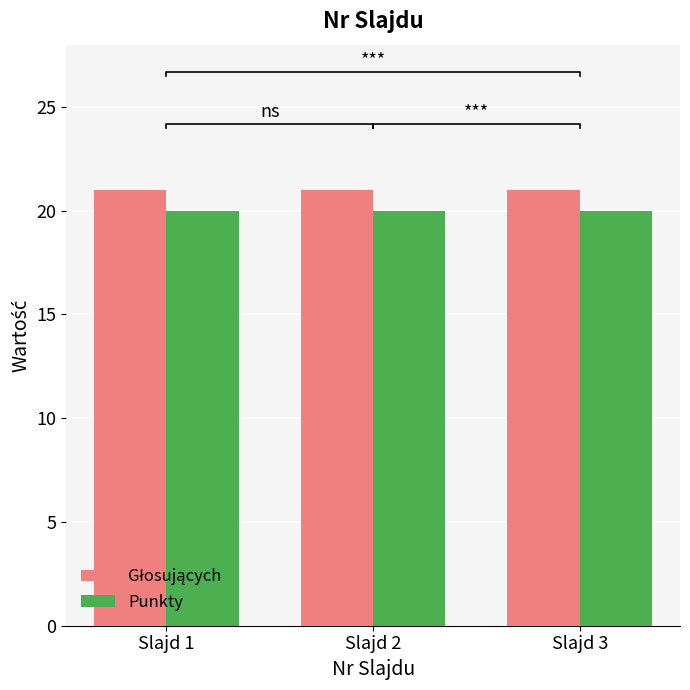

The Głosujących series shows 14 at Slajd 2. True or false?

False